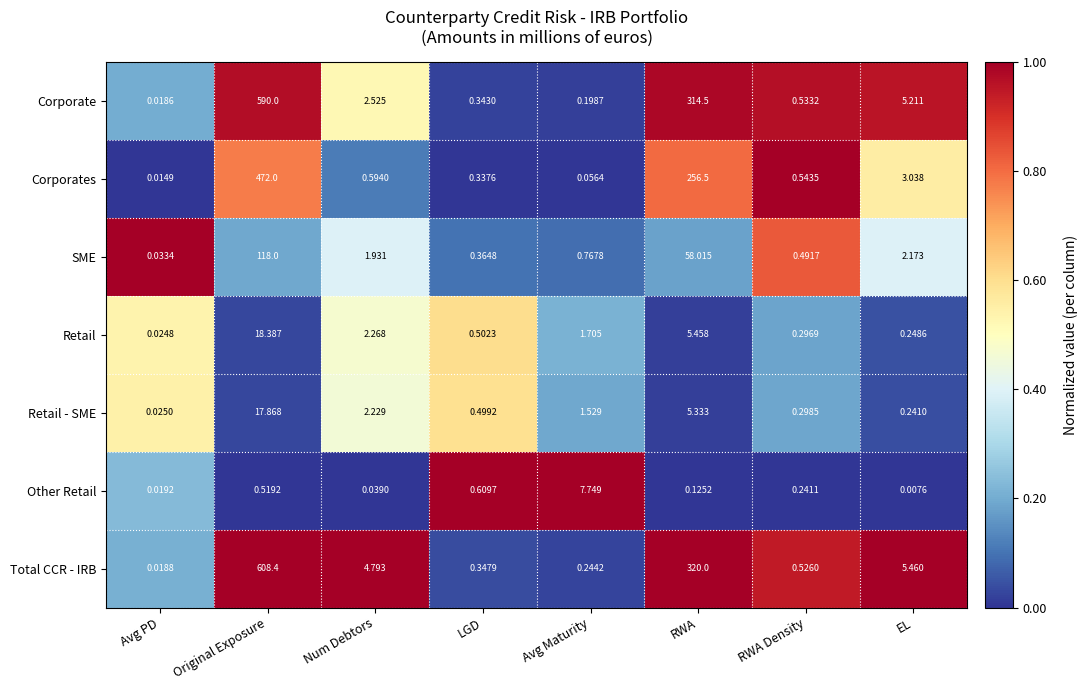

At which label is Corporate closest to 295?

RWA